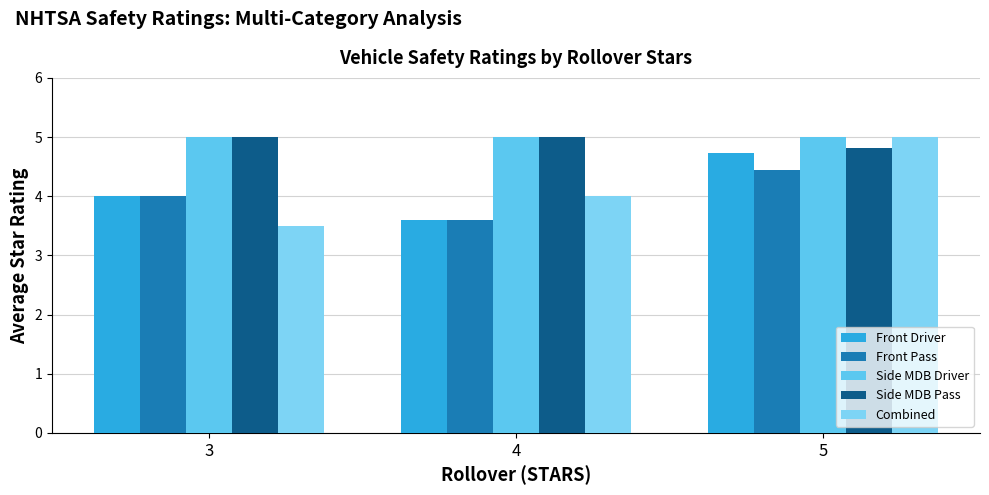

Is it true that Side MDB Pass equals 6.8 at 3?

False